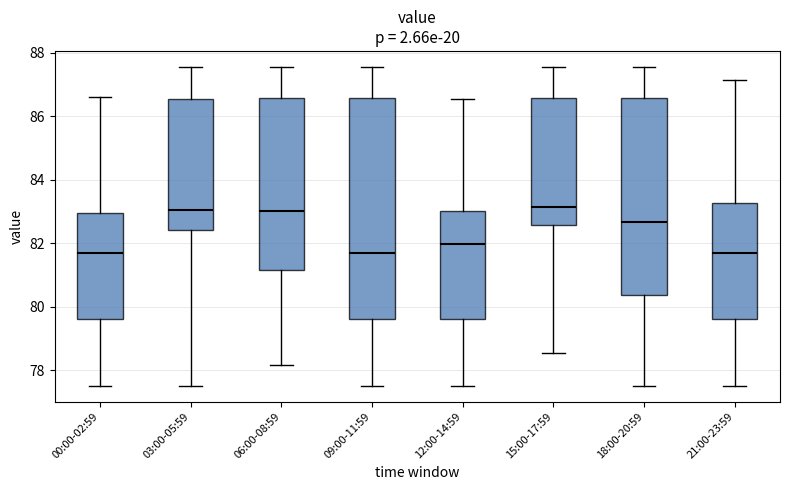

Reading left to right, transcribe this box plot: for each box, give where its median line is, the range the box spans, and where its two whiskers end, as read against the y-axis. The values are not printed on the chart, so give them approximately, as read against the axis.

00:00-02:59: median 81.8, box 79.6 to 83.0, whiskers 77.6 to 86.6
03:00-05:59: median 83.0, box 82.4 to 86.6, whiskers 77.6 to 87.6
06:00-08:59: median 83.0, box 81.2 to 86.6, whiskers 78.2 to 87.6
09:00-11:59: median 81.8, box 79.6 to 86.6, whiskers 77.6 to 87.6
12:00-14:59: median 82.0, box 79.6 to 83.0, whiskers 77.6 to 86.6
15:00-17:59: median 83.2, box 82.6 to 86.6, whiskers 78.6 to 87.6
18:00-20:59: median 82.6, box 80.4 to 86.6, whiskers 77.6 to 87.6
21:00-23:59: median 81.8, box 79.6 to 83.2, whiskers 77.6 to 87.2